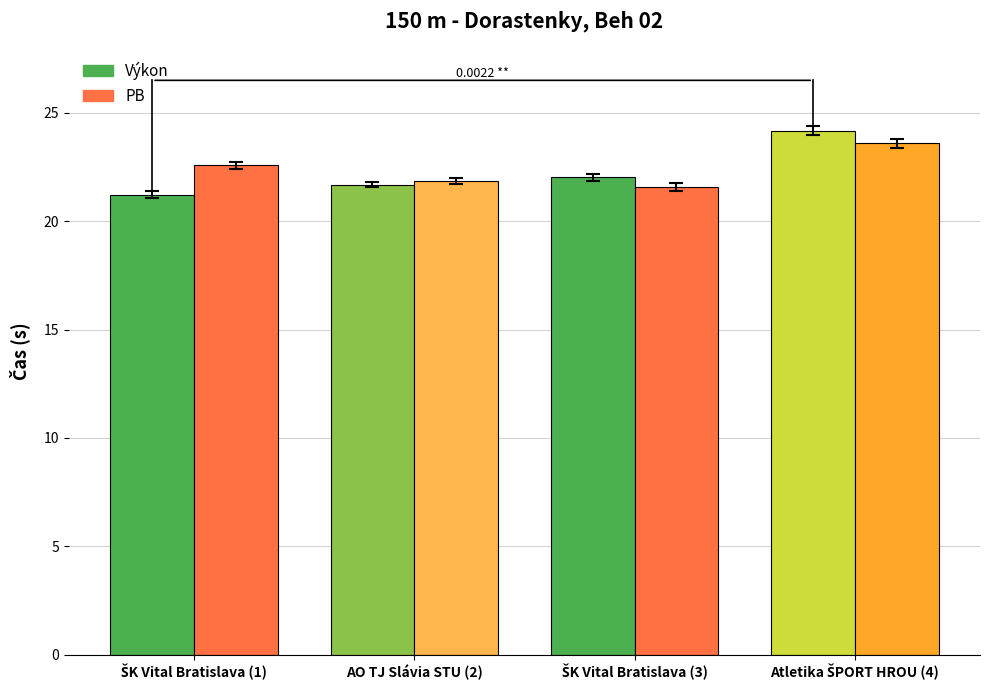

How many PB values are between 21 and 23?

3